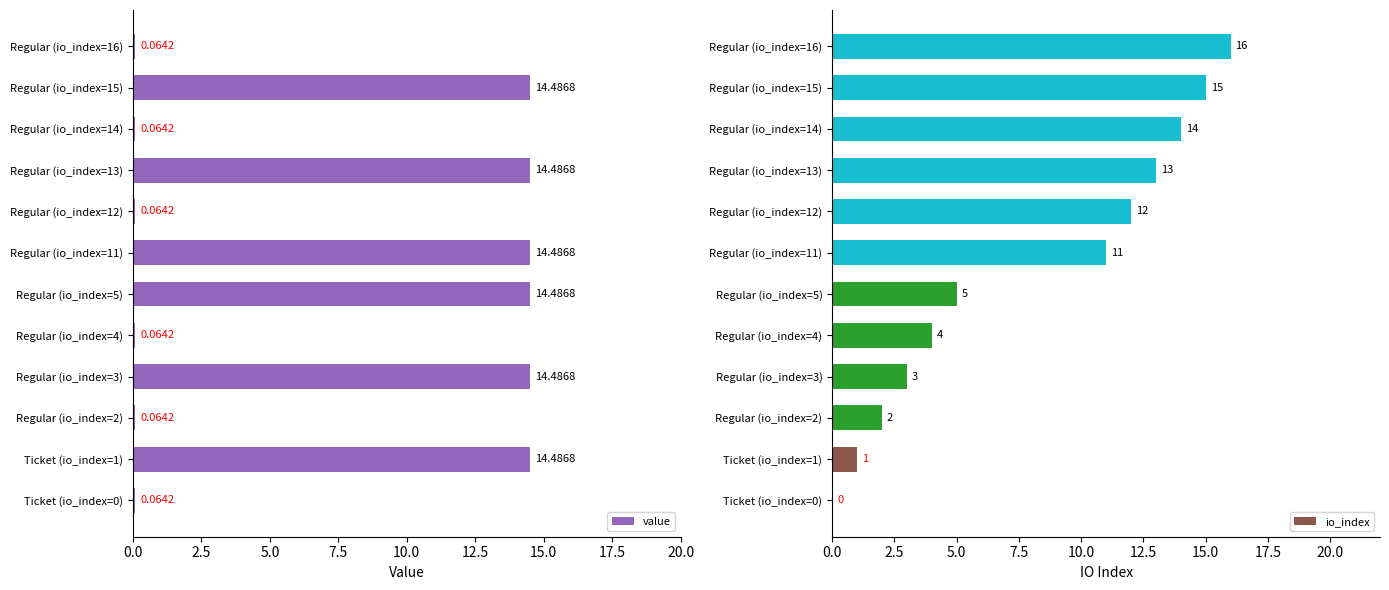

Is it true that io_index equals 3 at Regular (io_index=3)?

True